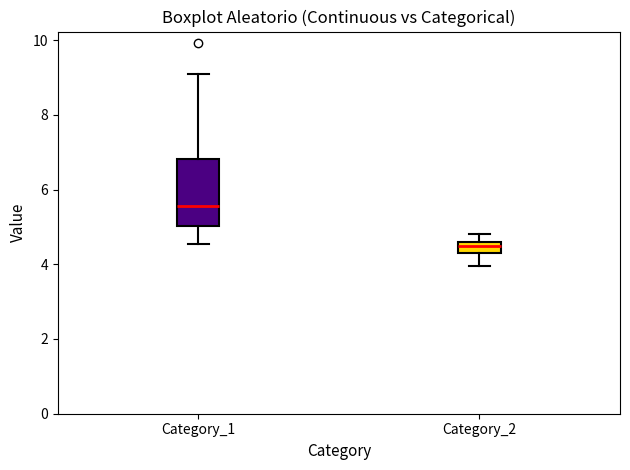

Where is the upper edge of the box for Category_2 on the y-axis? The values are not printed on the chart, so give them approximately, as read against the axis.

4.6